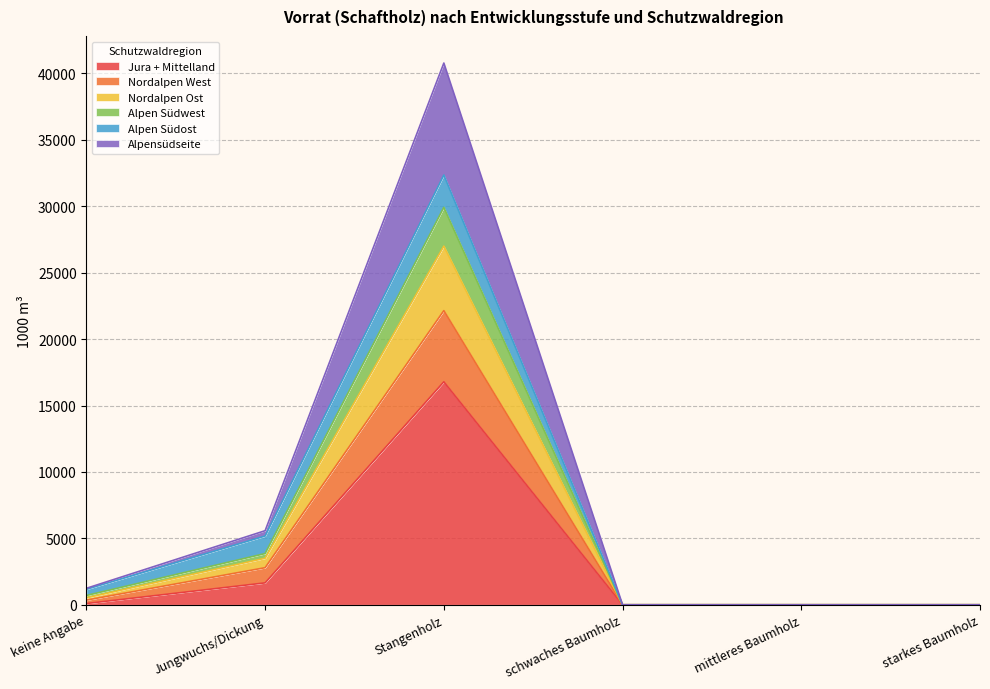

At which category is the sum across all series the highest?

Stangenholz